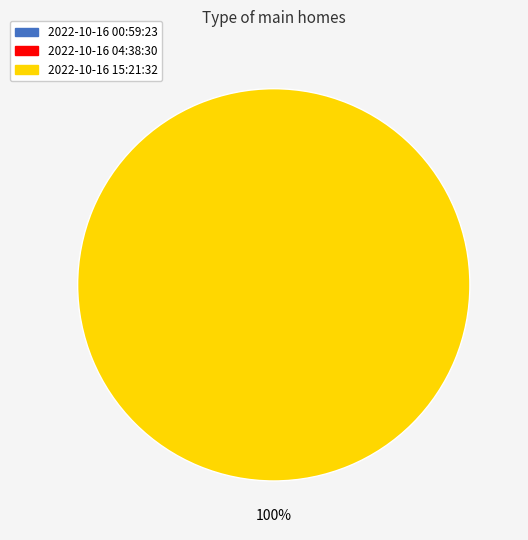

Is there any slice that represents more than half of the pie?

Yes